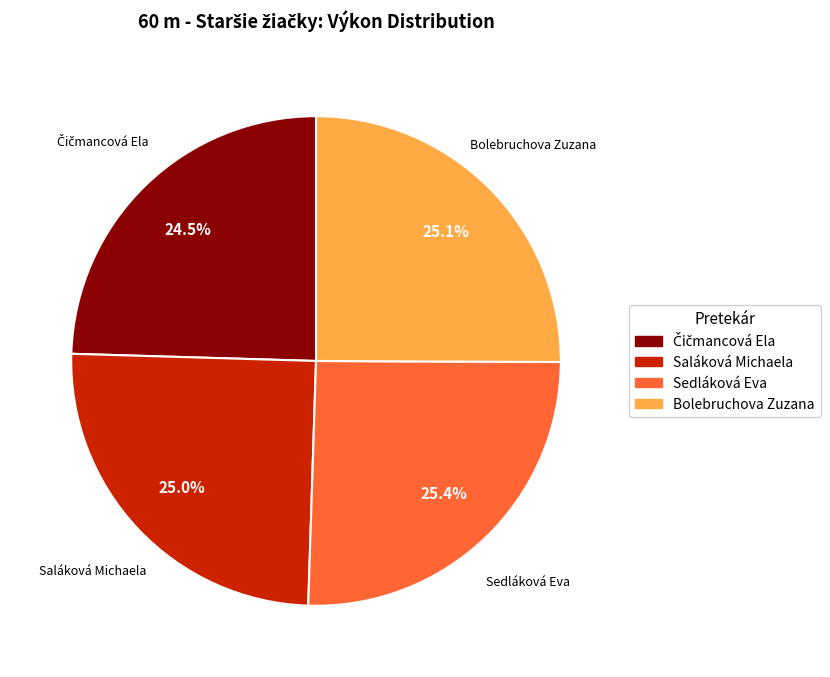

To the nearest percent, what percentage of the pie is Bolebruchova Zuzana?

25%